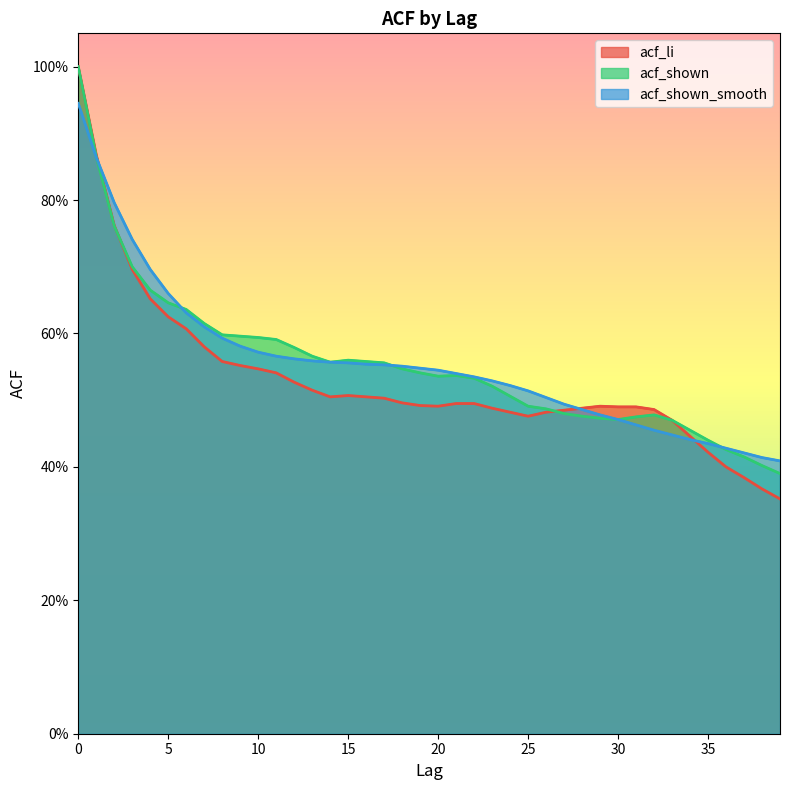

Between which two adjacent categories do acf_li and acf_shown first intersect?

2 and 3